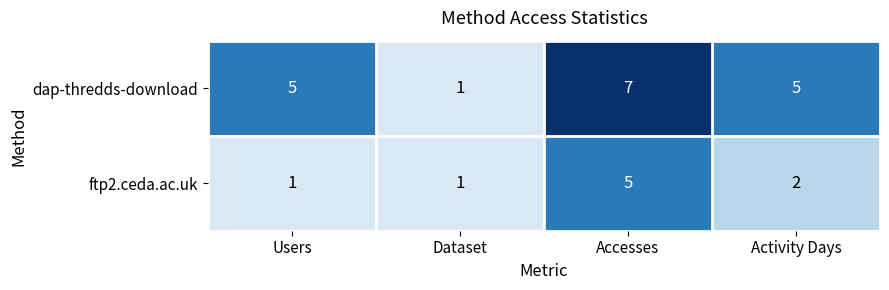

At which label is ftp2.ceda.ac.uk closest to 3?

Activity Days